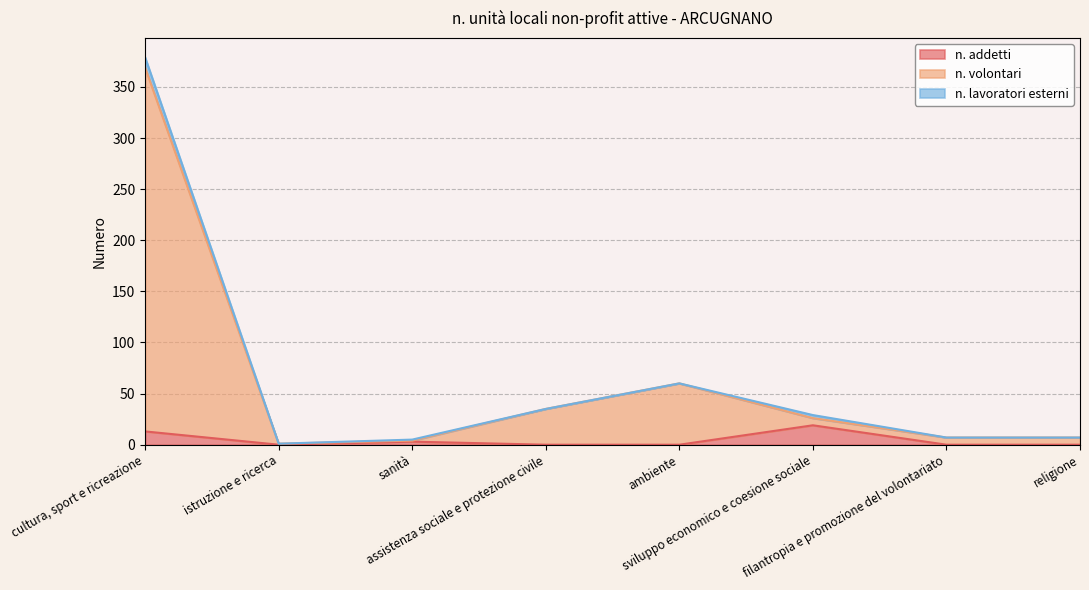

At which label is n. addetti closest to 9?

cultura, sport e ricreazione